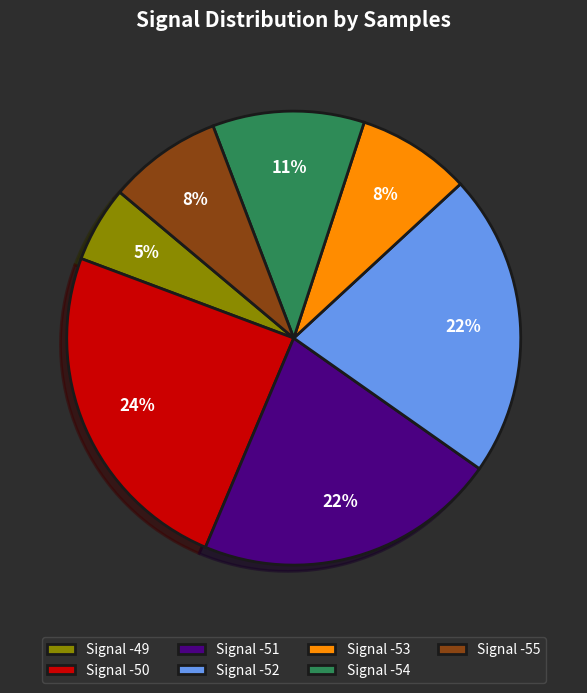

Is there any slice that represents more than half of the pie?

No